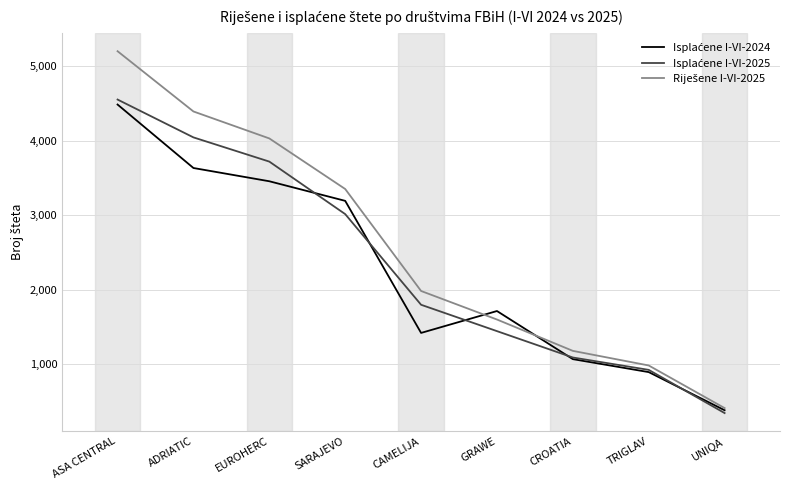

What is the spread (max minus min) of values at SARAJEVO?

337